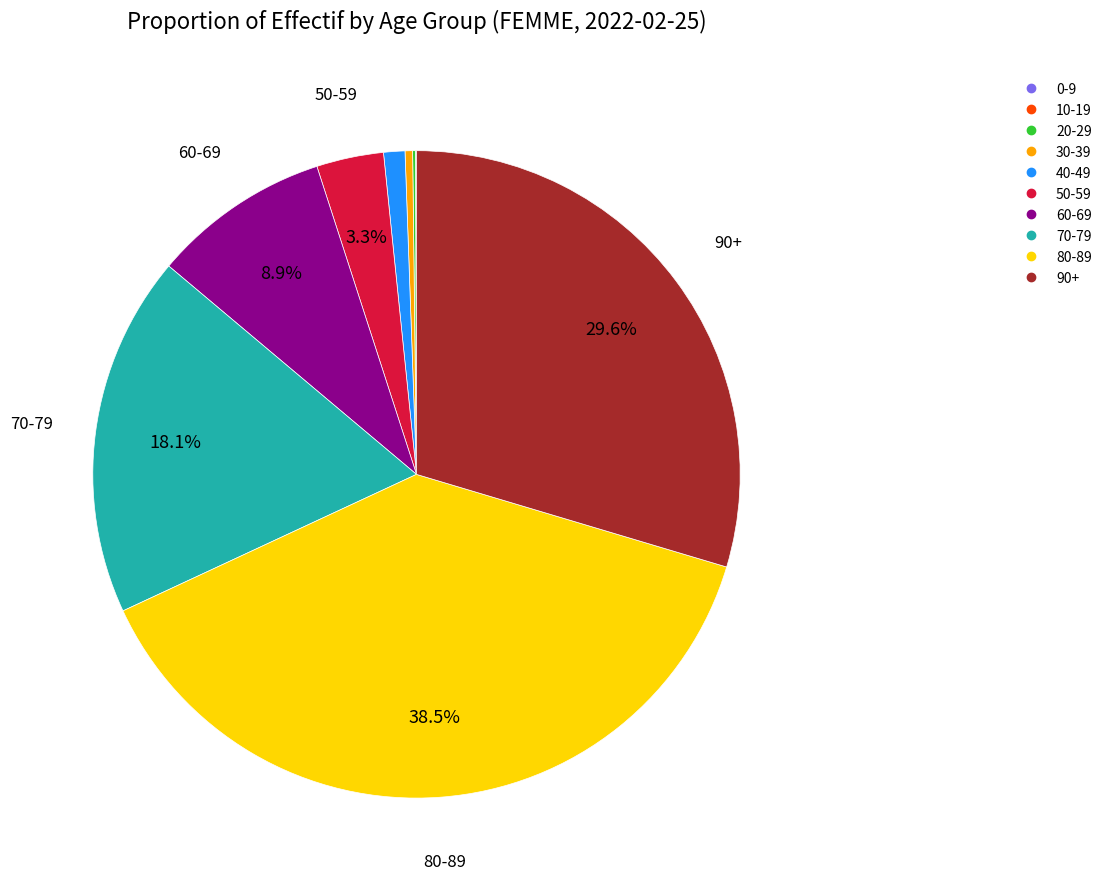

Is there any slice that represents more than half of the pie?

No